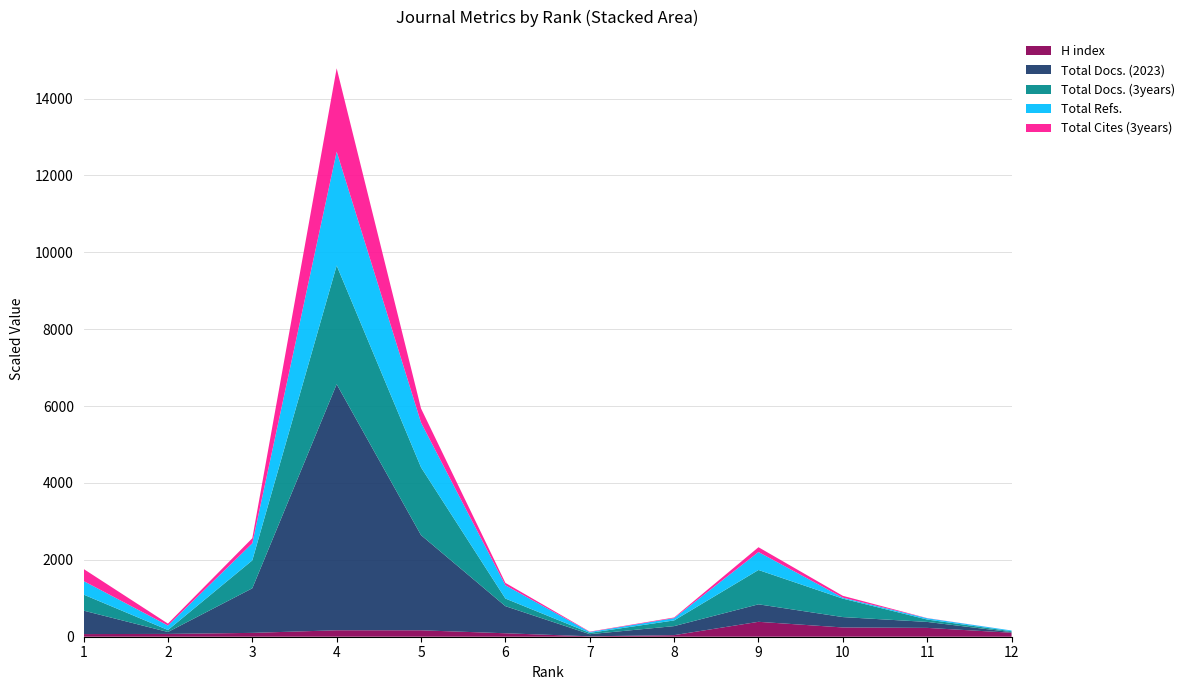

How many interior local peaks does the Total Cites (3years) series have?

2